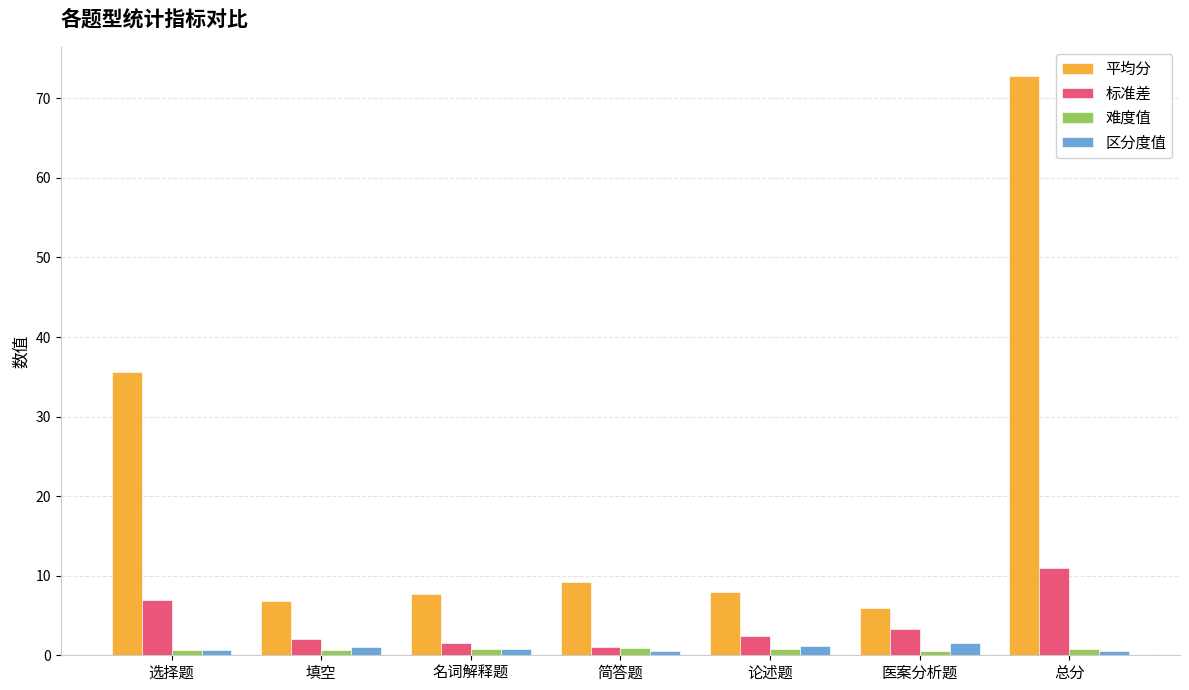

The value of 平均分 at 名词解释题 is 4.5. True or false?

False